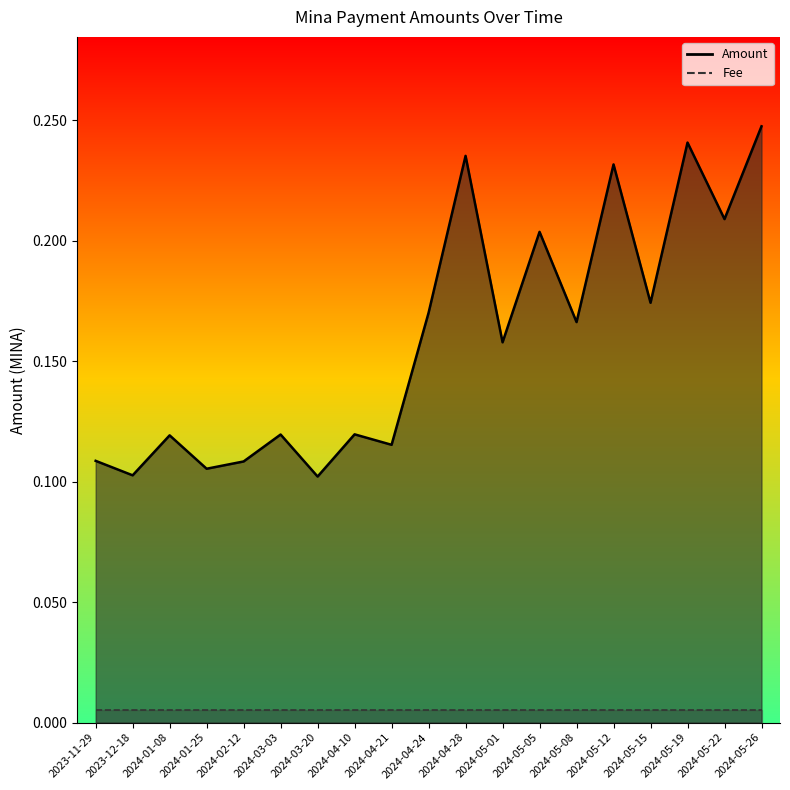

Is it true that Amount equals 0.1 at 2023-11-29?

True